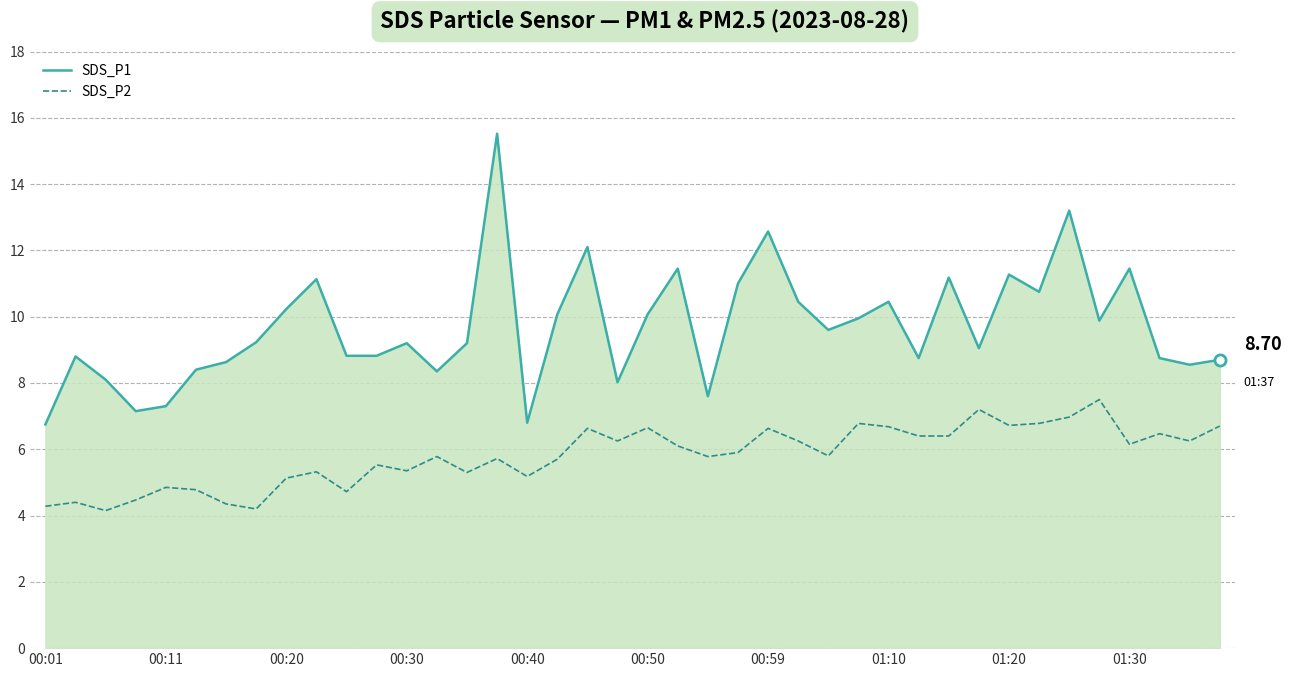

What is the difference between the maximum and minimum values in the SDS_P1 series?

8.8